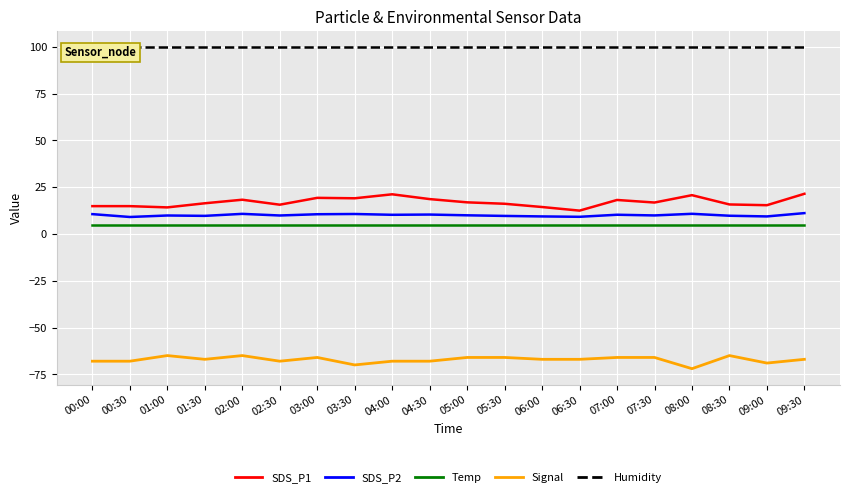

What is the sum of the SDS_P2 values at 04:00 and 00:00?

20.9